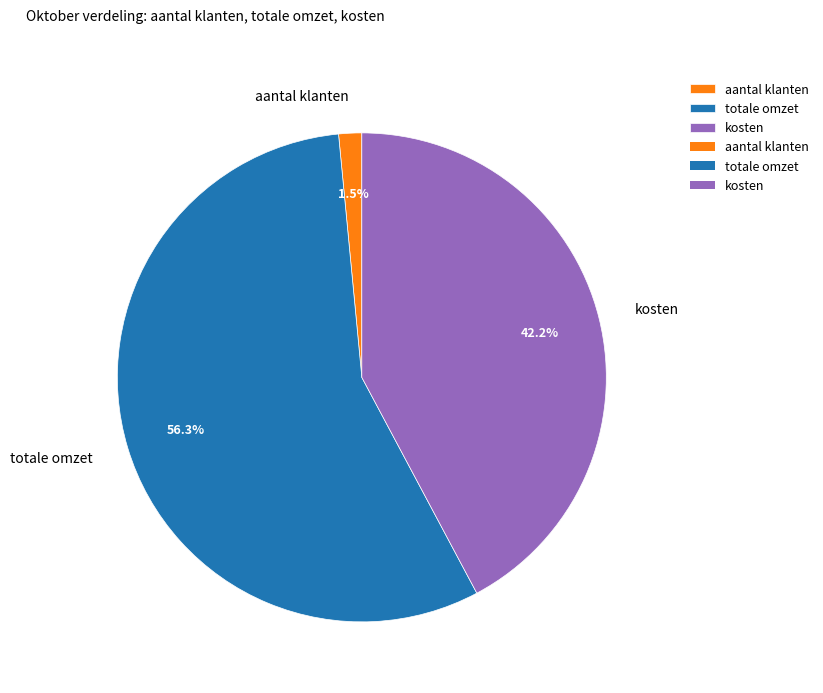

True or false: totale omzet accounts for 69% of the total.

False